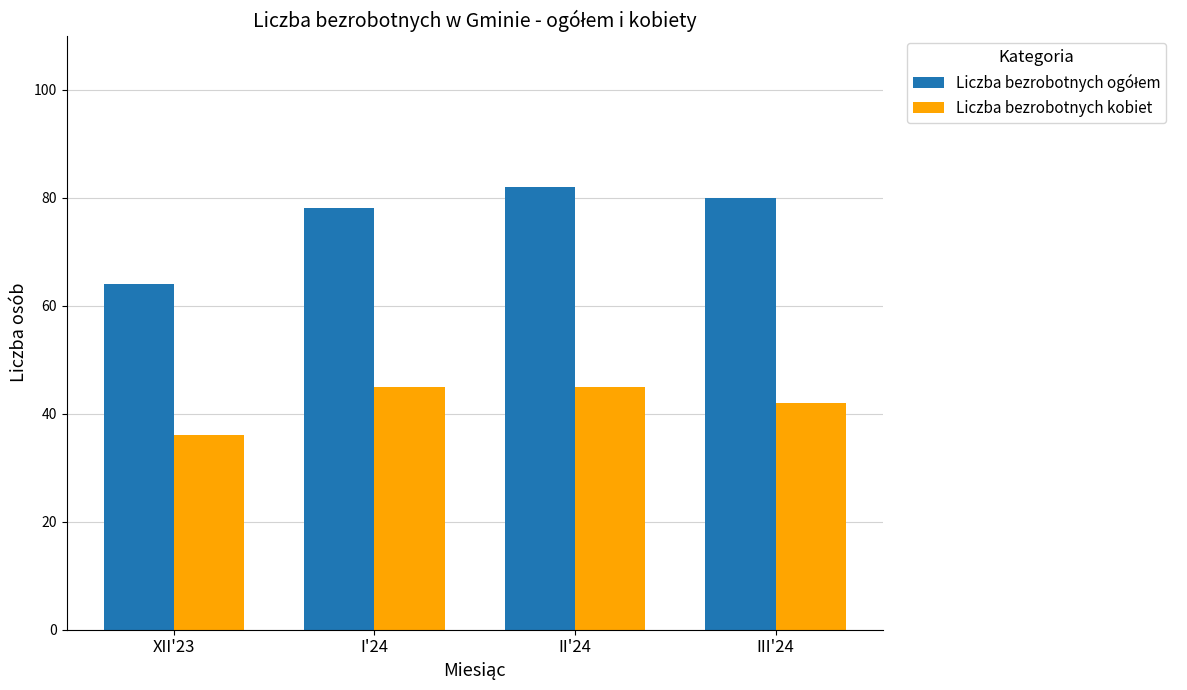

How many groups of bars are there?

4